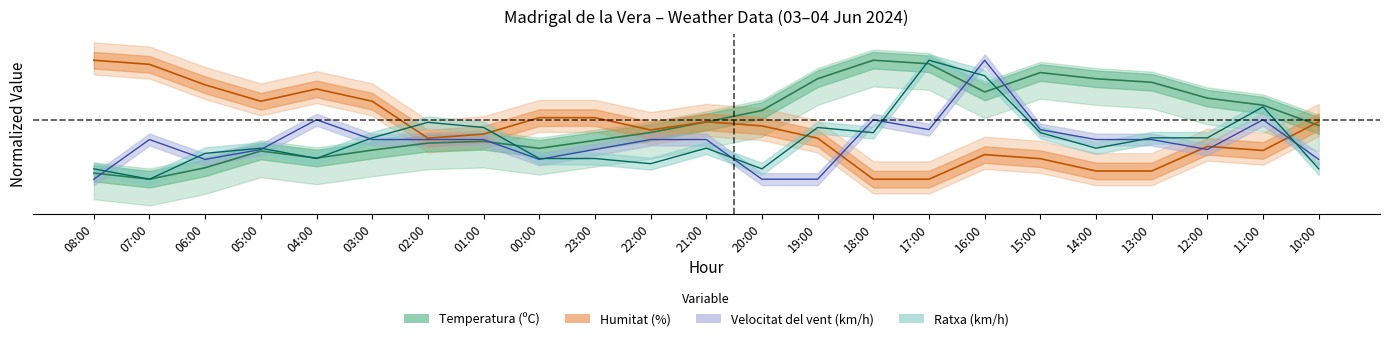

What is the total value across all series at 19:00?

-0.4